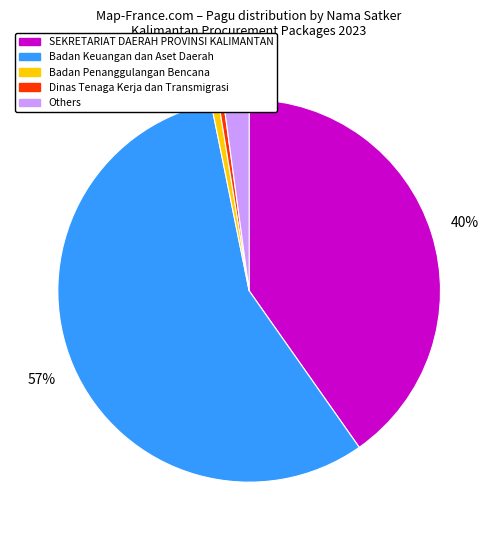

Between Others and Badan Penanggulangan Bencana, which is larger?

Others